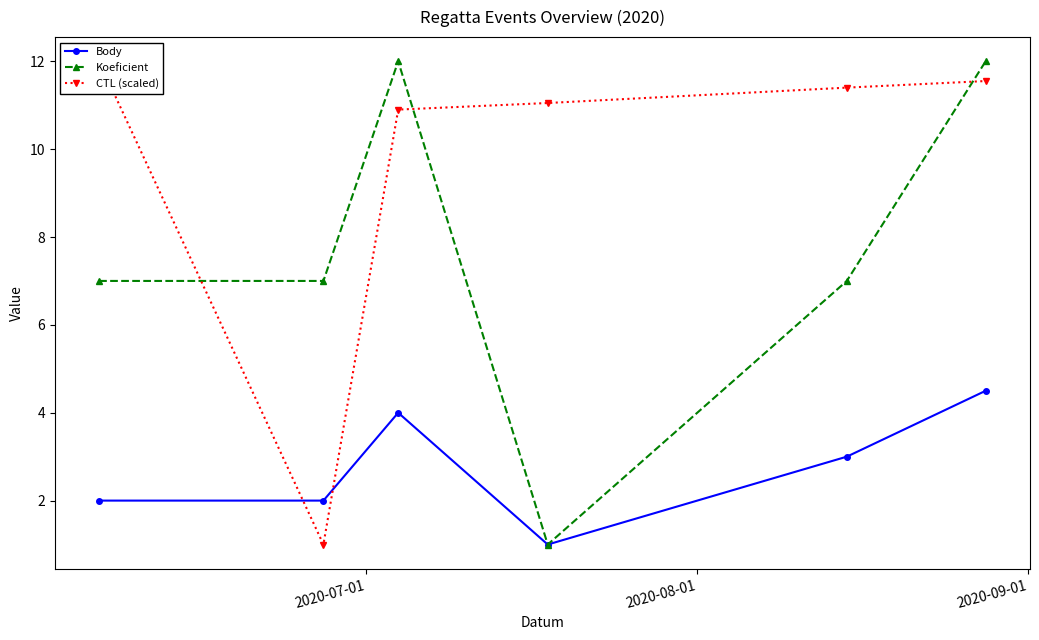

Rank the series by their average value, from lowest to highest.

Body, Koeficient, CTL (scaled)